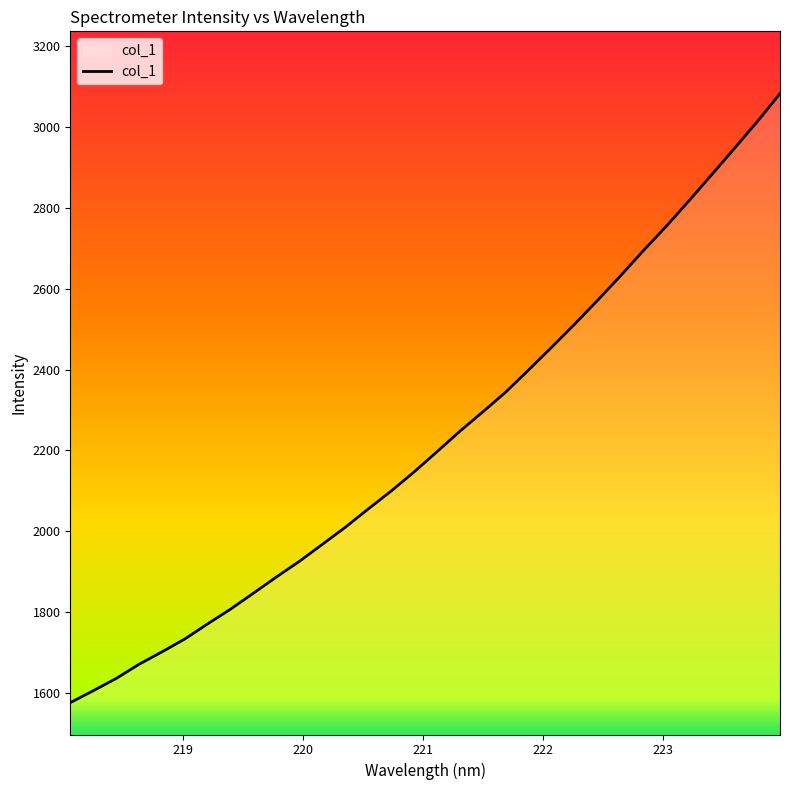

What is the difference between the second highest and second lowest values?

1407.2